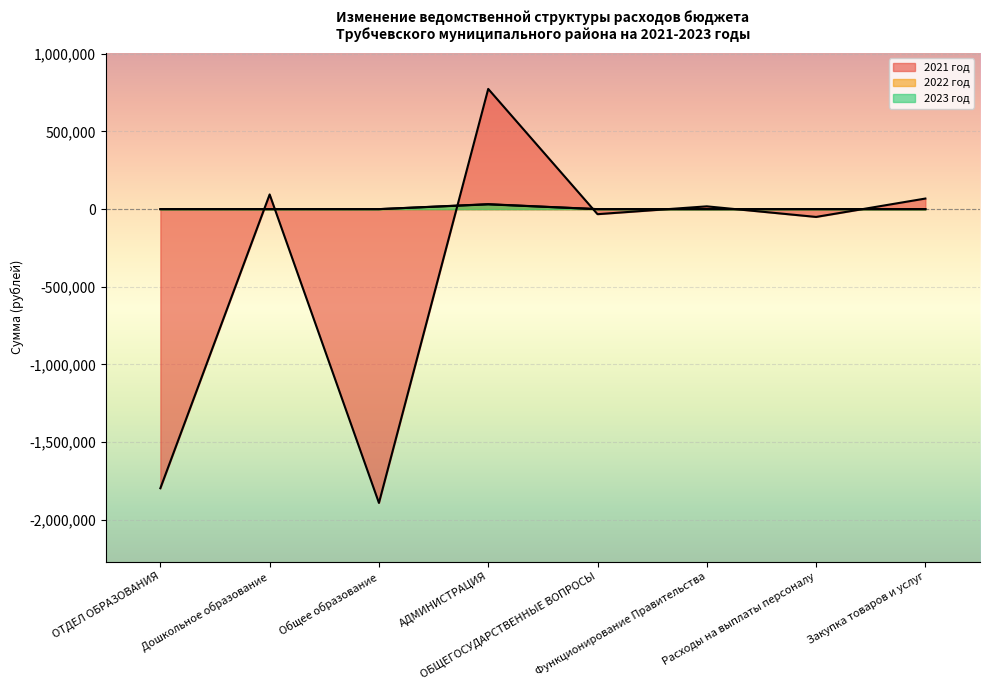

Which series ends up on top after the final intersection of 2023 год and 2021 год?

2021 год